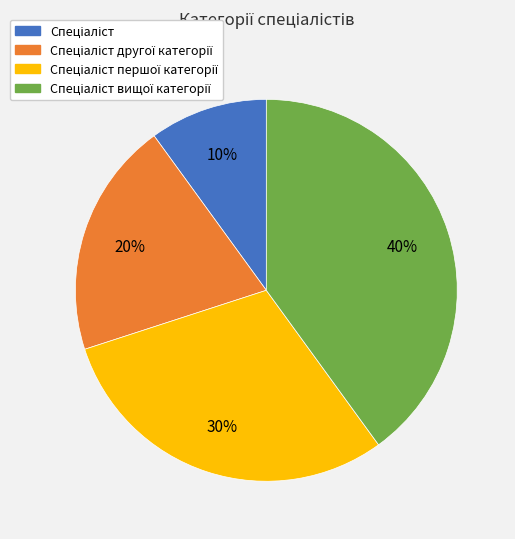

Is there a majority slice in this chart?

No